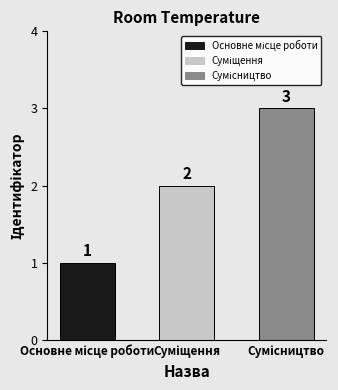

What is the maximum value shown in the chart?

3